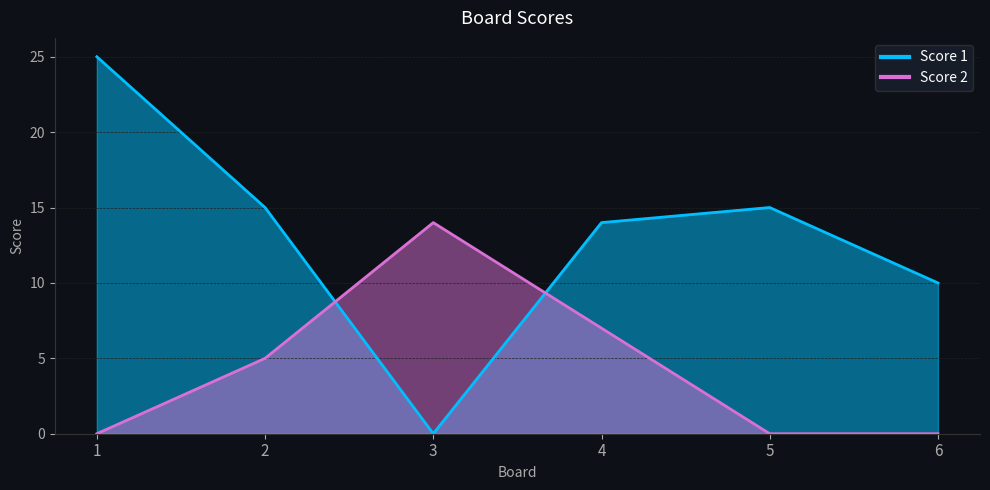

Between which two adjacent categories do Score 2 and Score 1 first intersect?

2 and 3